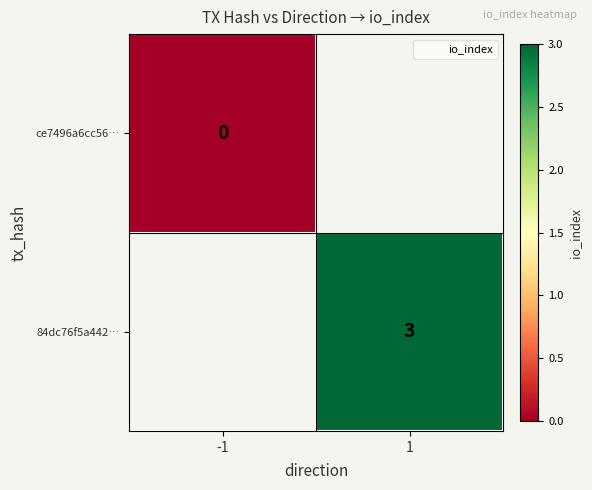

Is the value of ce7496a6cc56… at -1 greater than the value of 84dc76f5a442… at -1?

No